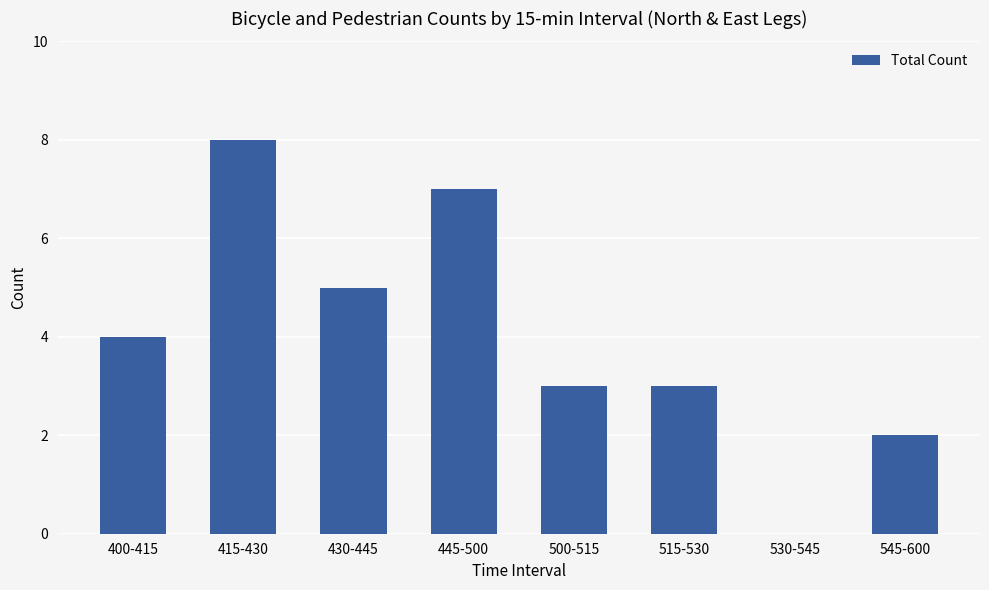

Which has a higher value, 400-415 or 415-430?

415-430